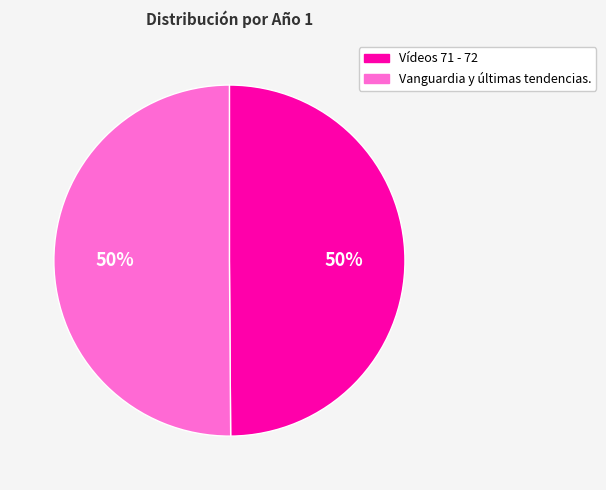

Combined, do Vídeos 71 - 72 and Vanguardia y últimas tendencias. account for over 50%?

Yes